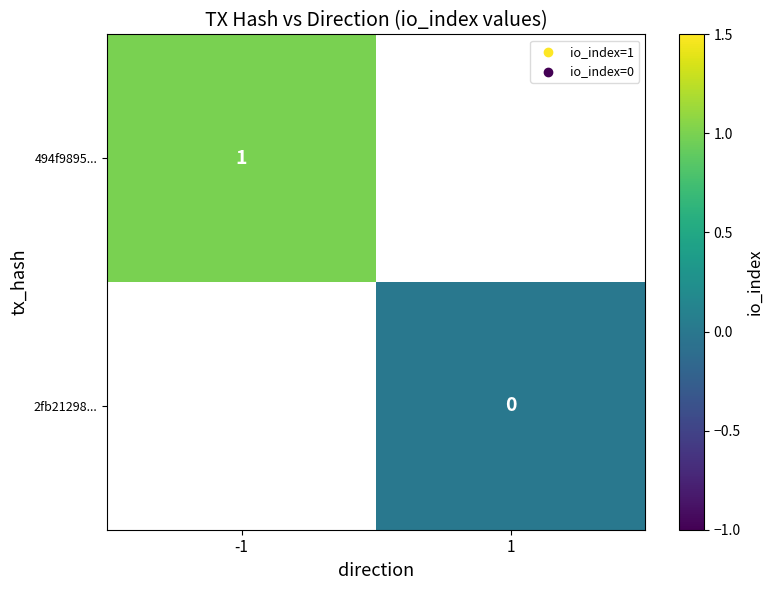

Is it true that 494f9895... equals 2 at -1?

False